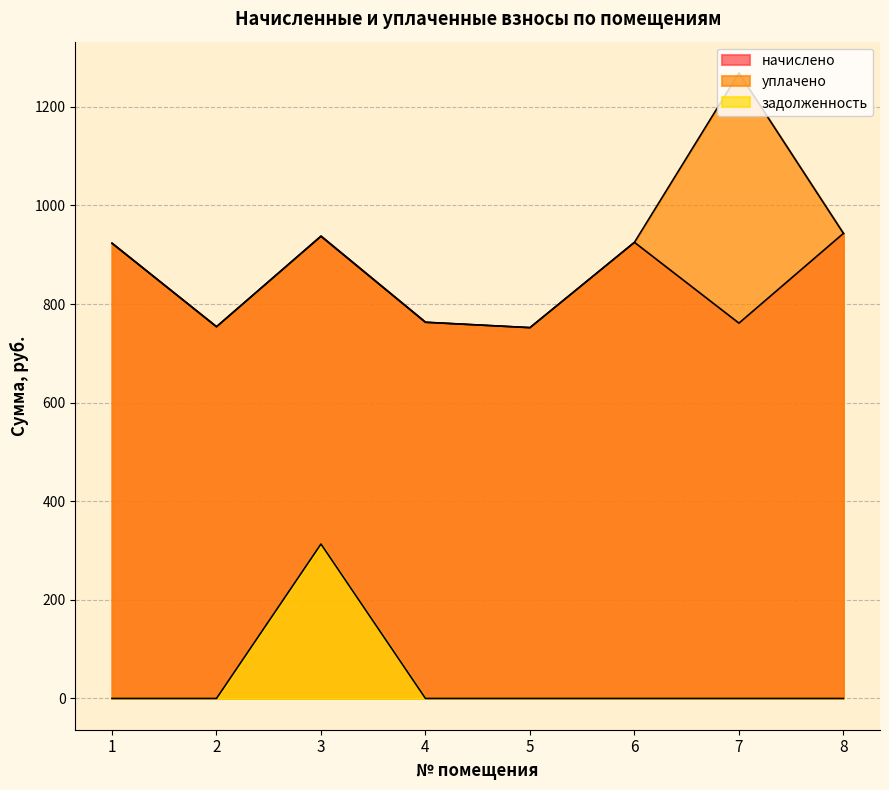

At which label does уплачено first exceed 925?

3